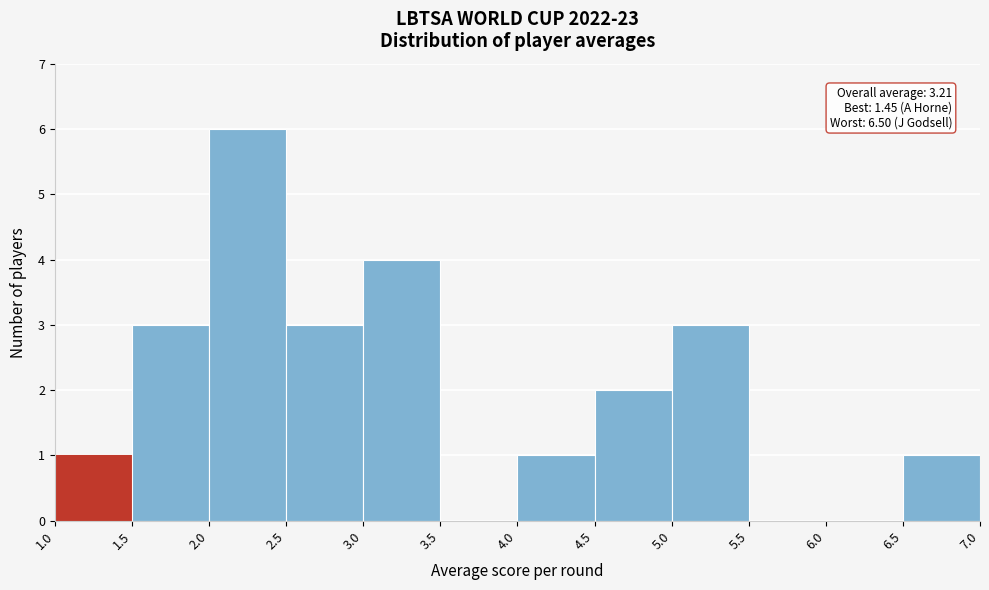

Which range on the x-axis has the tallest bar?

2.0 to 2.5